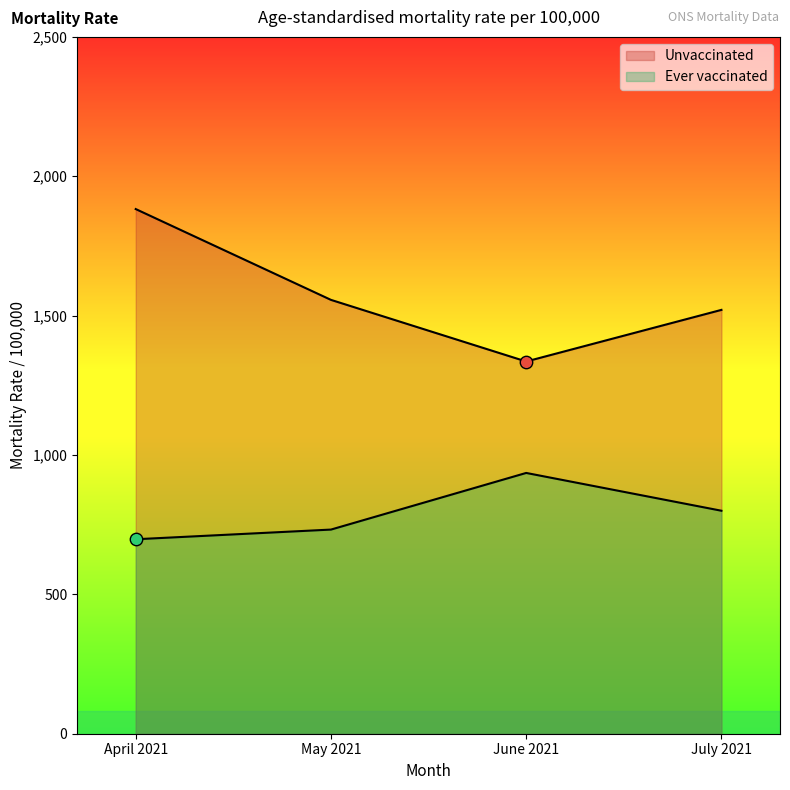

What is the change in value from June 2021 to July 2021?

+185.2